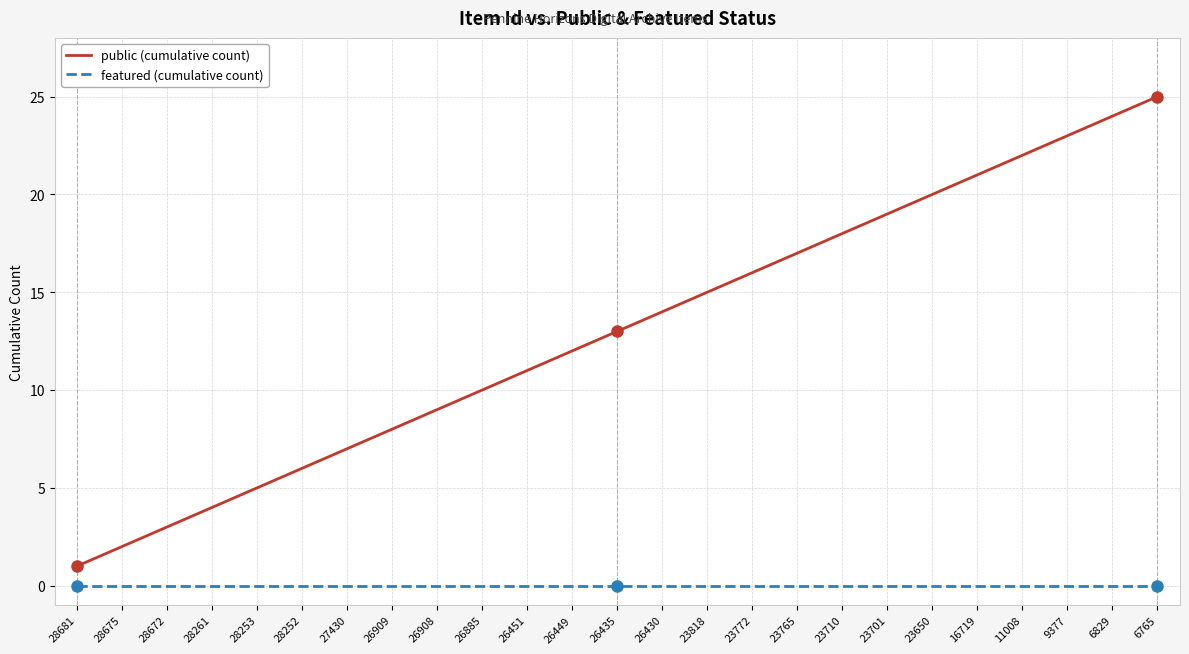

True or false: public (cumulative count) and featured (cumulative count) cross at least once.

False